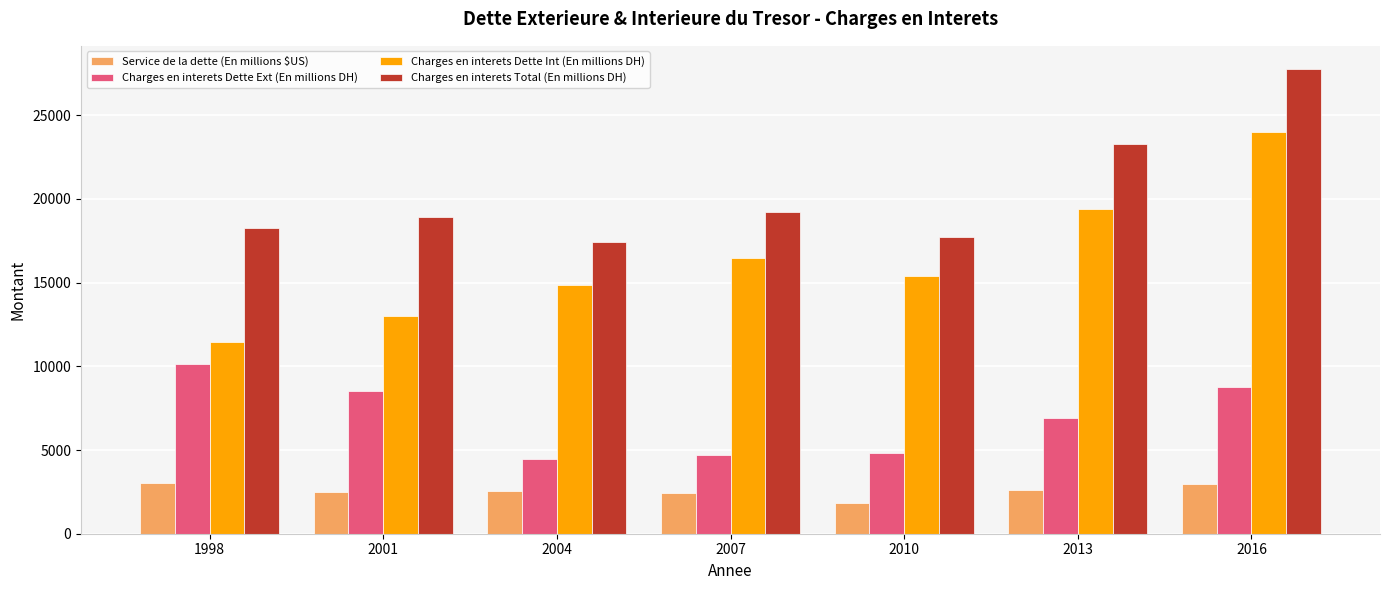

How many bars are there in each group?

4